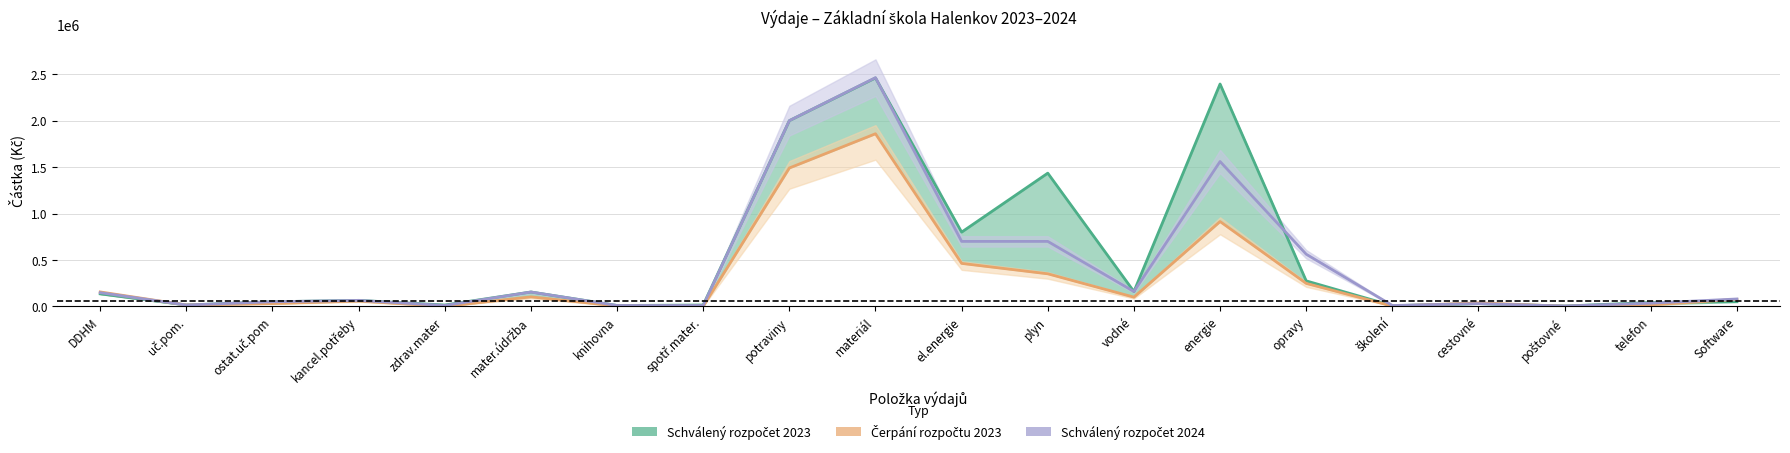

Reading right to left, extract all data points from this chart.

Schválený rozpočet 2023: Software=50000.0	telefon=42000.0	poštovné=4000.0	cestovné=30000.0	školení=8000.0	opravy=275000.0	energie=2395000.0	vodné=160000.0	plyn=1435000.0	el.energie=800000.0	materiál=2460000.0	potraviny=2000000.0	spotř.mater.=15000.0	knihovna=10000.0	mater.údržba=155000.0	zdrav.mater=15000.0	kancel.potřeby=65000.0	ostat.uč.pom=50000.0	uč.pom.=15000.0	DDHM=135000.0
Čerpání rozpočtu 2023: Software=75531.7	telefon=16657.3	poštovné=1799.0	cestovné=38275.0	školení=3500.0	opravy=247684.2	energie=913925.5	vodné=99770.6	plyn=351003.0	el.energie=463152.0	materiál=1859063.2	potraviny=1490511.9	spotř.mater.=1656.0	knihovna=4424.0	mater.údržba=102735.1	zdrav.mater=780.0	kancel.potřeby=57598.9	ostat.uč.pom=30747.0	uč.pom.=14804.6	DDHM=155805.8
Schválený rozpočet 2024: Software=80000.0	telefon=35000.0	poštovné=4000.0	cestovné=30000.0	školení=10000.0	opravy=562000.0	energie=1560000.0	vodné=160000.0	plyn=700000.0	el.energie=700000.0	materiál=2463000.0	potraviny=2000000.0	spotř.mater.=10000.0	knihovna=10000.0	mater.údržba=155000.0	zdrav.mater=10000.0	kancel.potřeby=65000.0	ostat.uč.pom=50000.0	uč.pom.=15000.0	DDHM=148000.0